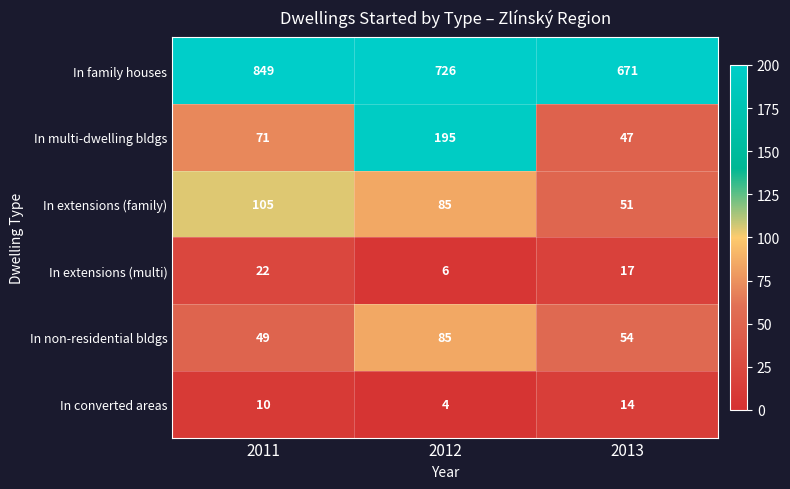

What is the sum of all In extensions (multi) values?

45